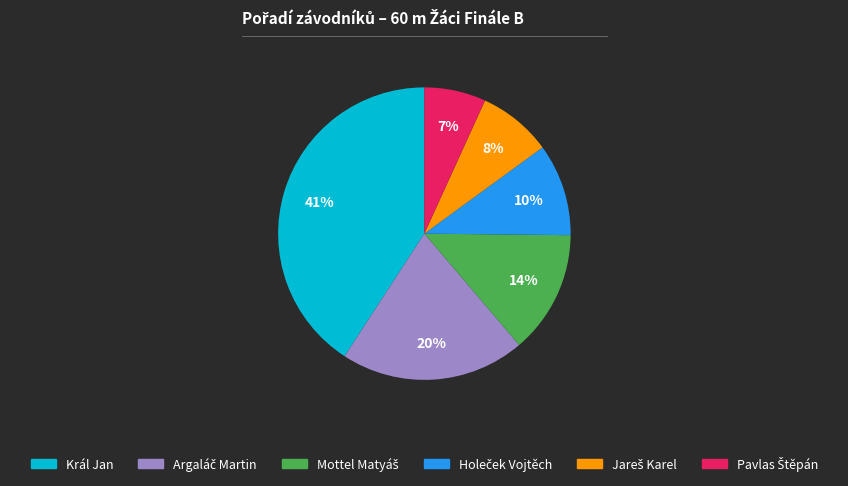

To the nearest percent, what percentage of the pie is Král Jan?

41%